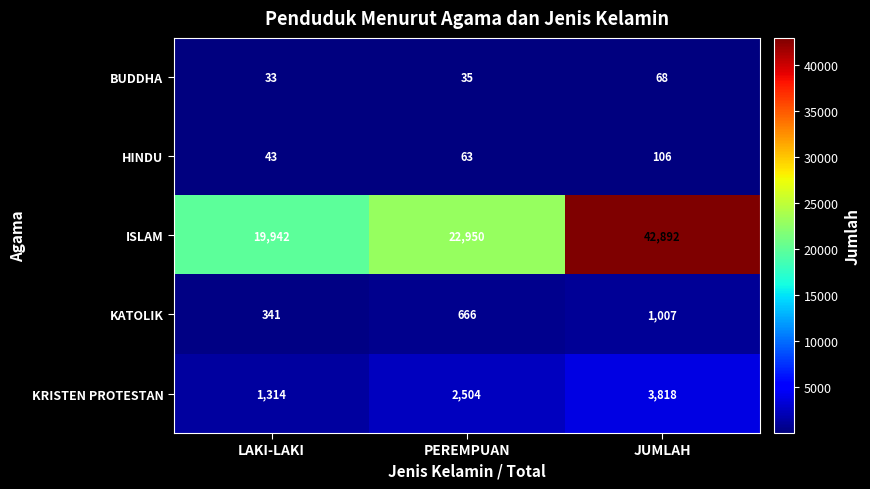

Which label corresponds to the largest value in the chart?

JUMLAH